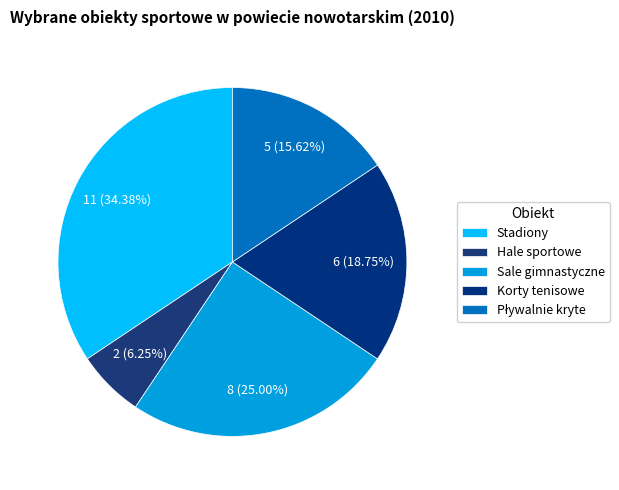

What percentage is the Stadiony slice, to the nearest percent?

34%